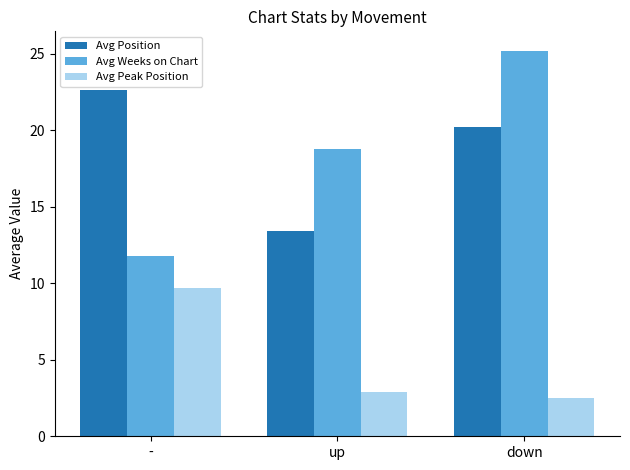

Which category has the highest value in the Avg Weeks on Chart series?

down